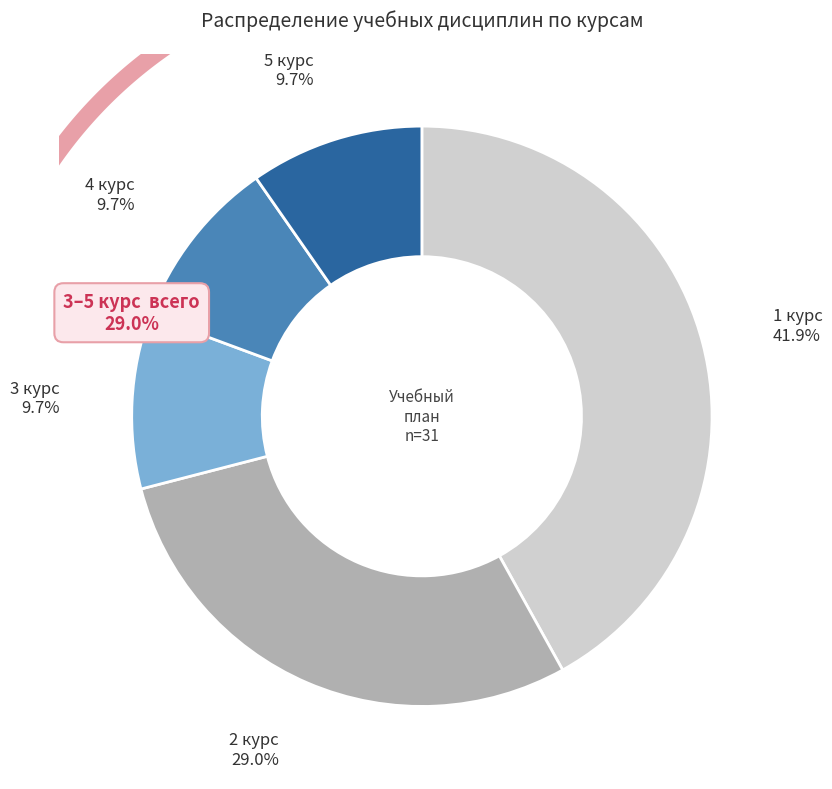

To the nearest percent, what portion does 2 курс represent?

29%